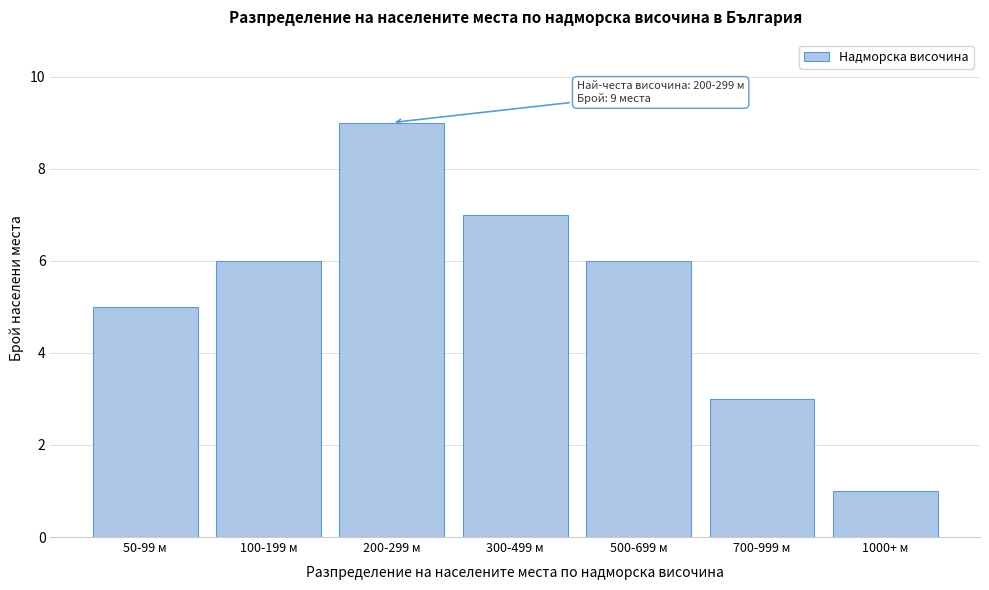

Reading left to right, list all the values displayed in this chart.

5	6	9	7	6	3	1